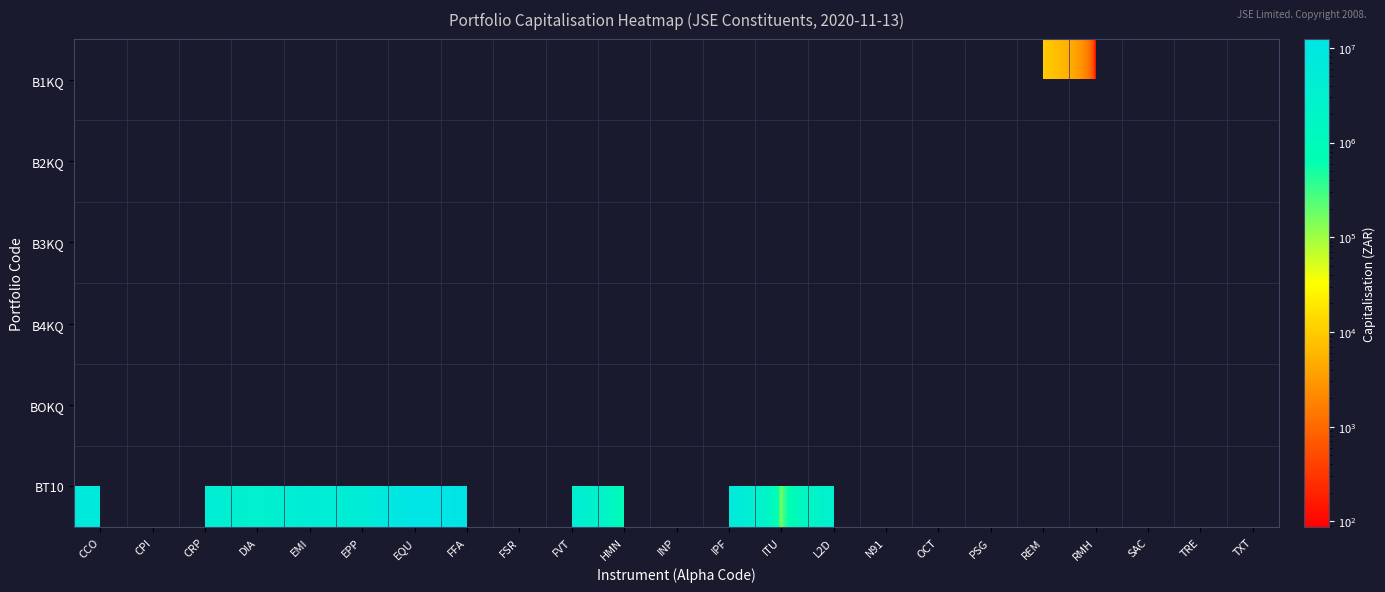

List the series in order of their peak value, lowest first.

B1KQ, B2KQ, B3KQ, B4KQ, BOKQ, BT10